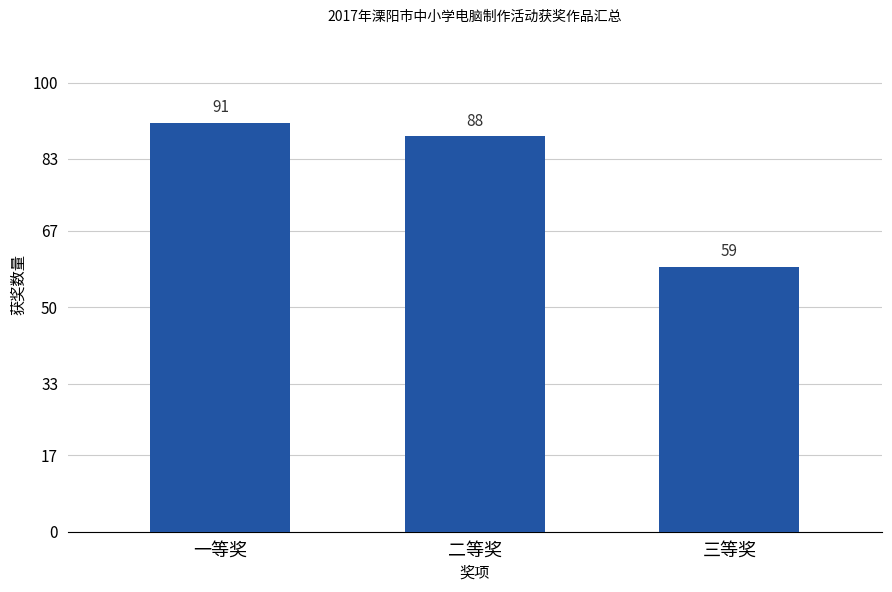

Rank the categories by value from lowest to highest.

三等奖, 二等奖, 一等奖